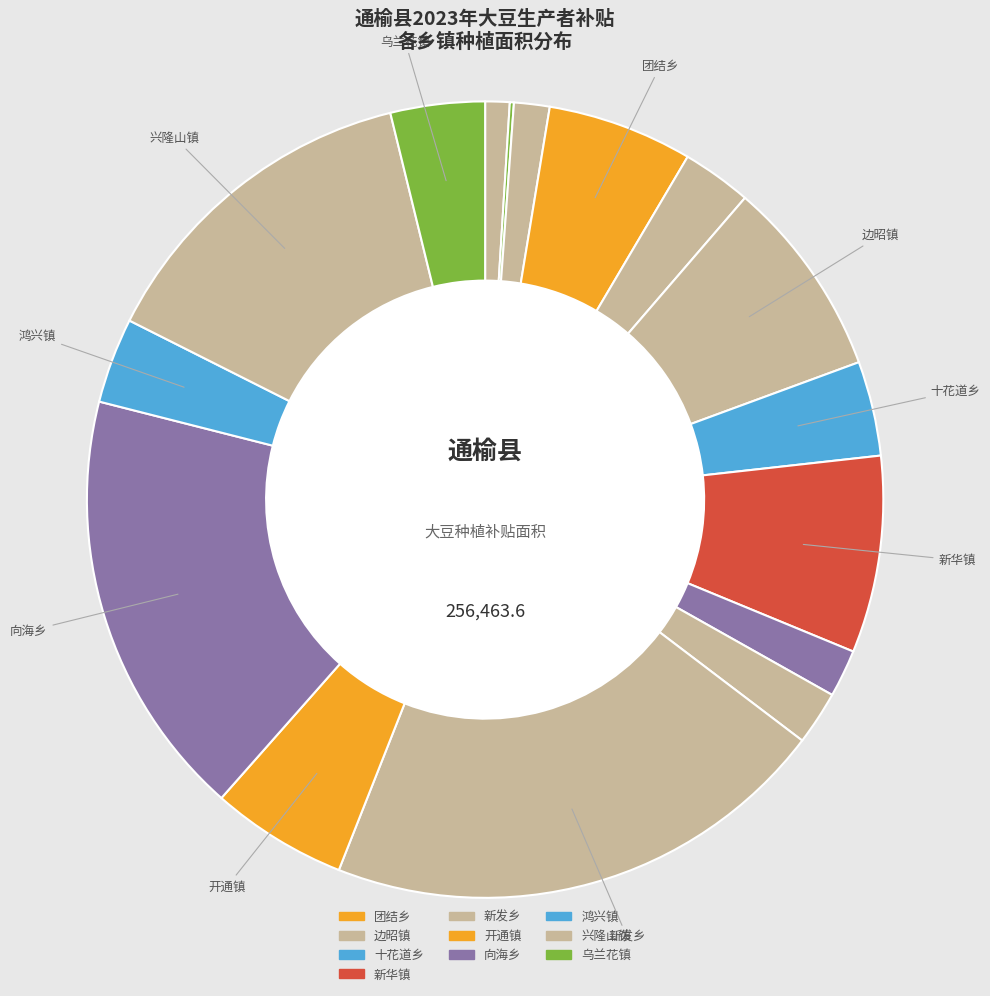

How many slices are in this pie chart?

16